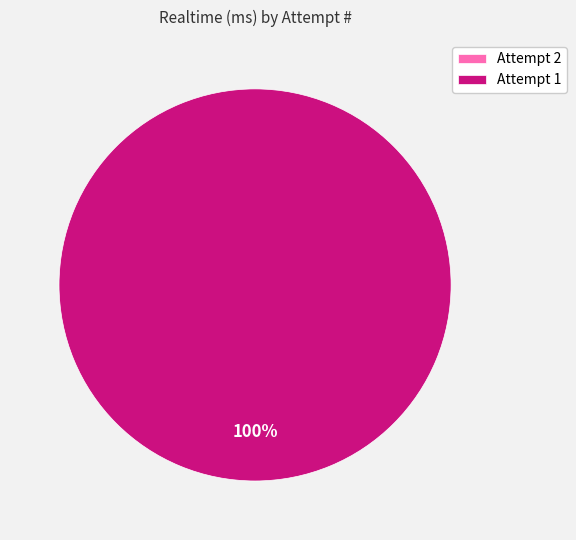

To the nearest percent, what is the difference between the largest and smallest slice percentages?

100%